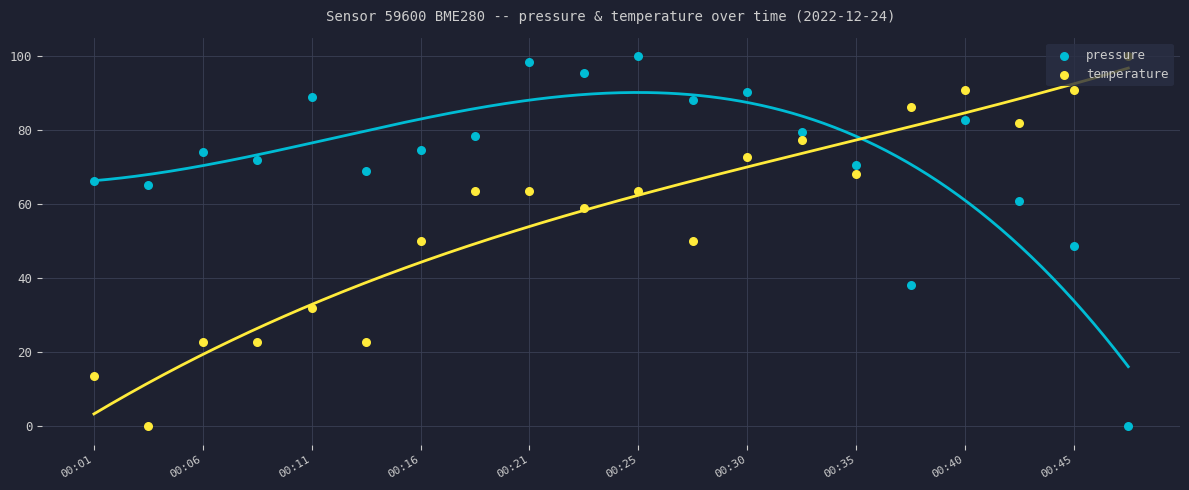

Which series reaches the maximum Y coordinate?

pressure